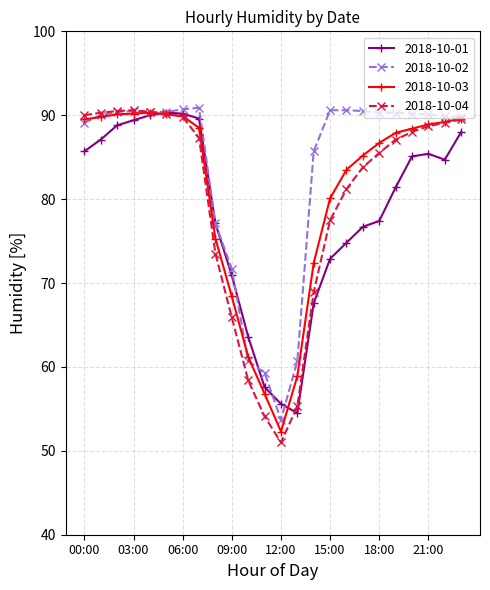

What is the highest value of the 2018-10-03 series?

90.3